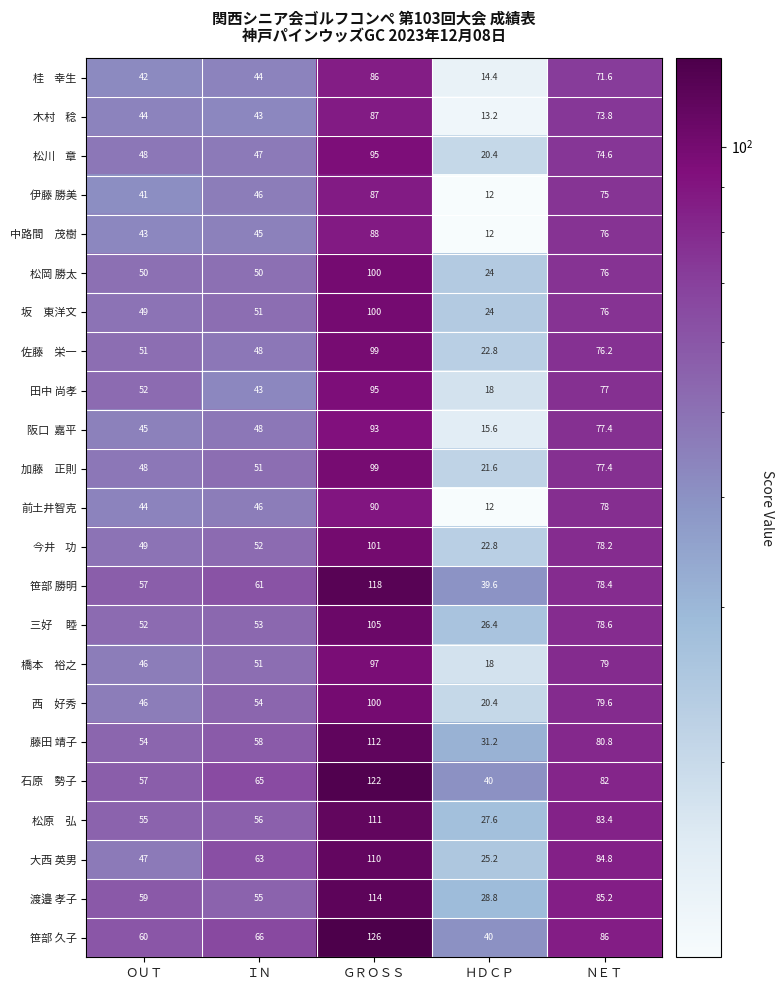

What is the smallest value displayed?

12.0